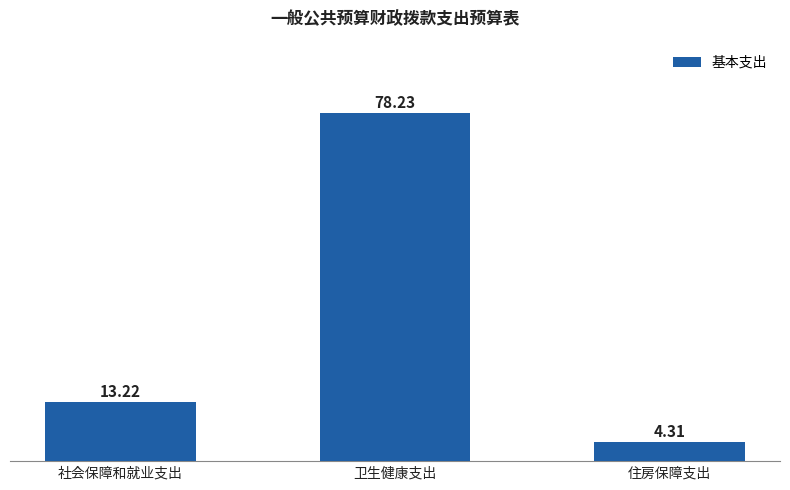

Is it true that the value at 卫生健康支出 is 103.6?

False